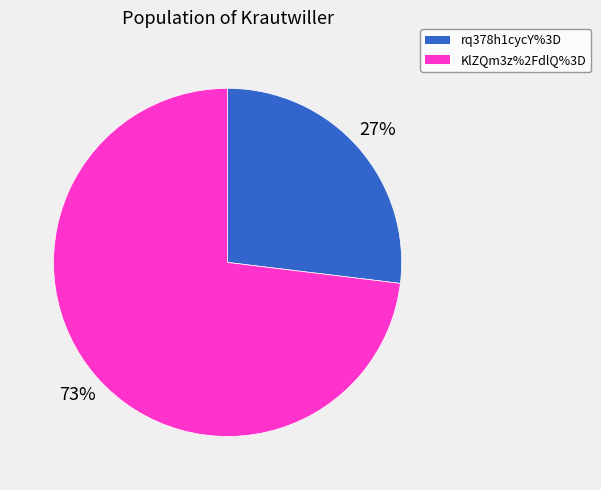

Rank the categories by value from highest to lowest.

KlZQm3z%2FdlQ%3D, rq378h1cycY%3D